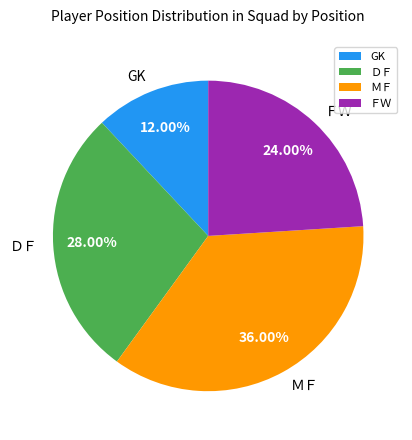

Between ＤＦ and ＦＷ, which is larger?

ＤＦ